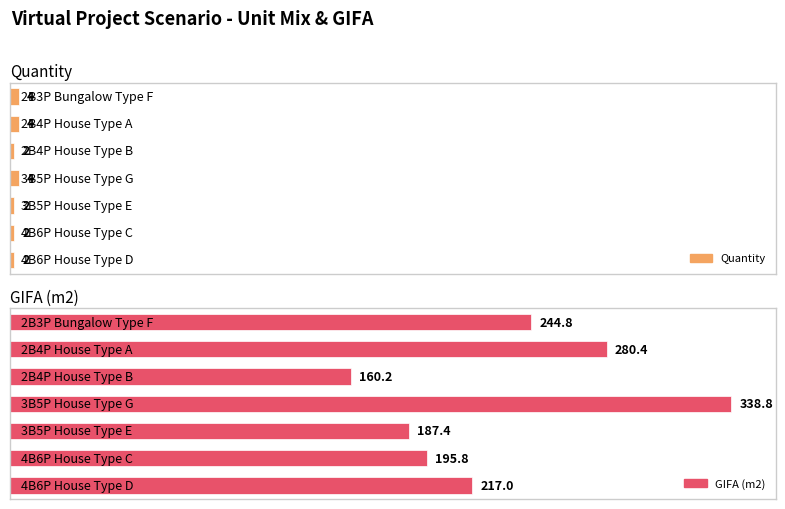

Reading left to right, list all the values displayed in this chart.

Quantity: 0=4.0	1=4.0	2=2.0	3=4.0	4=2.0	5=2.0	6=2.0
GIFA (m2): 0=244.8	1=280.4	2=160.2	3=338.8	4=187.4	5=195.8	6=217.0